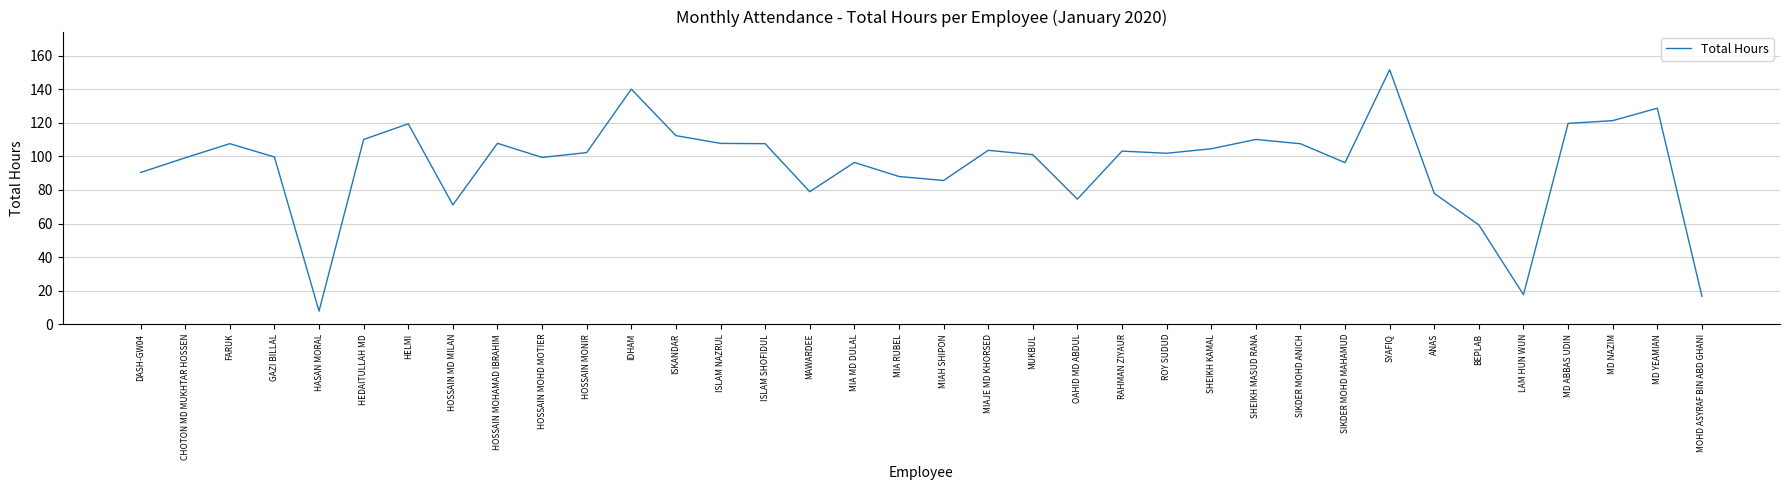

What position from the right is HOSSAIN MOHD MOTIER?

27